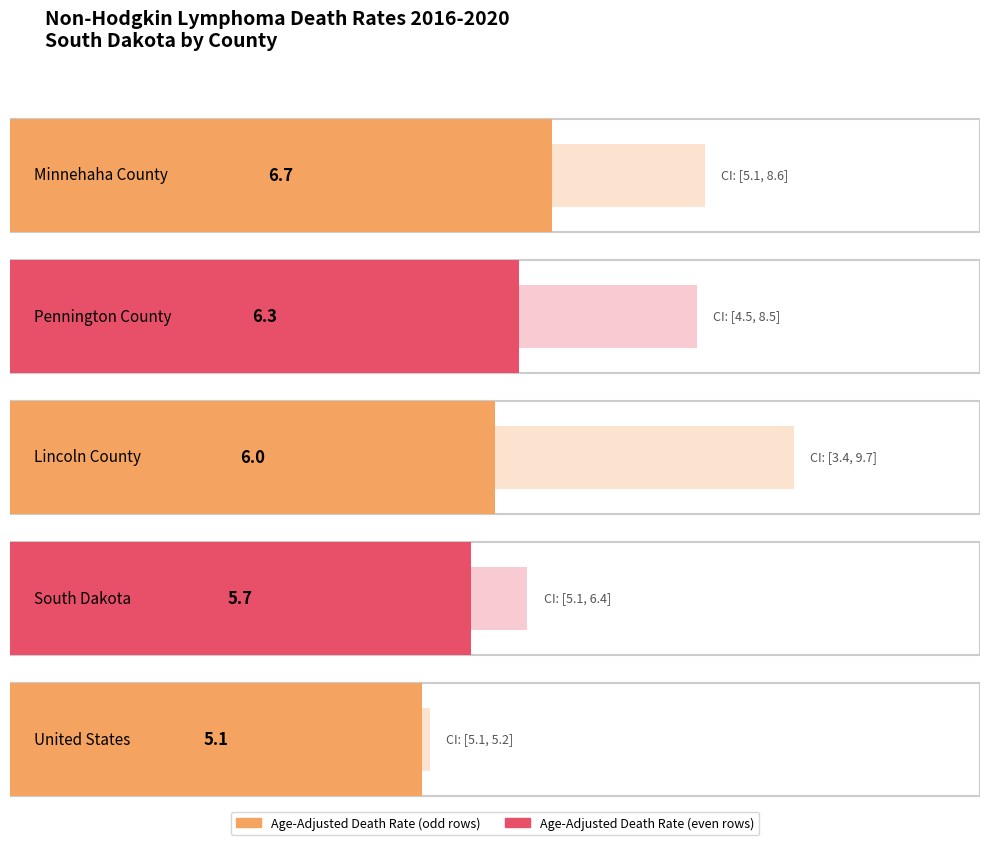

What is the maximum value shown in the chart?

9.7